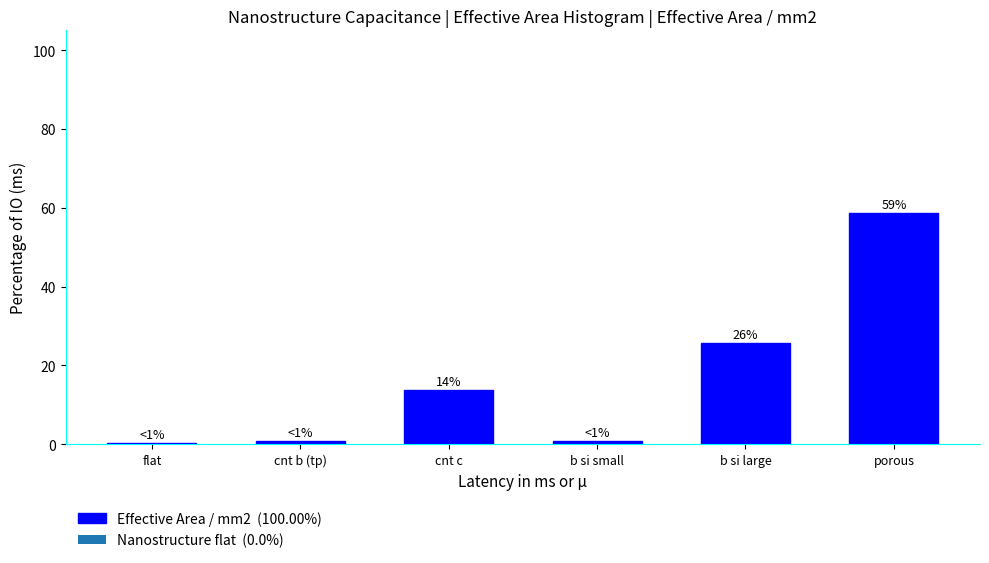

Are the bars horizontal?

No